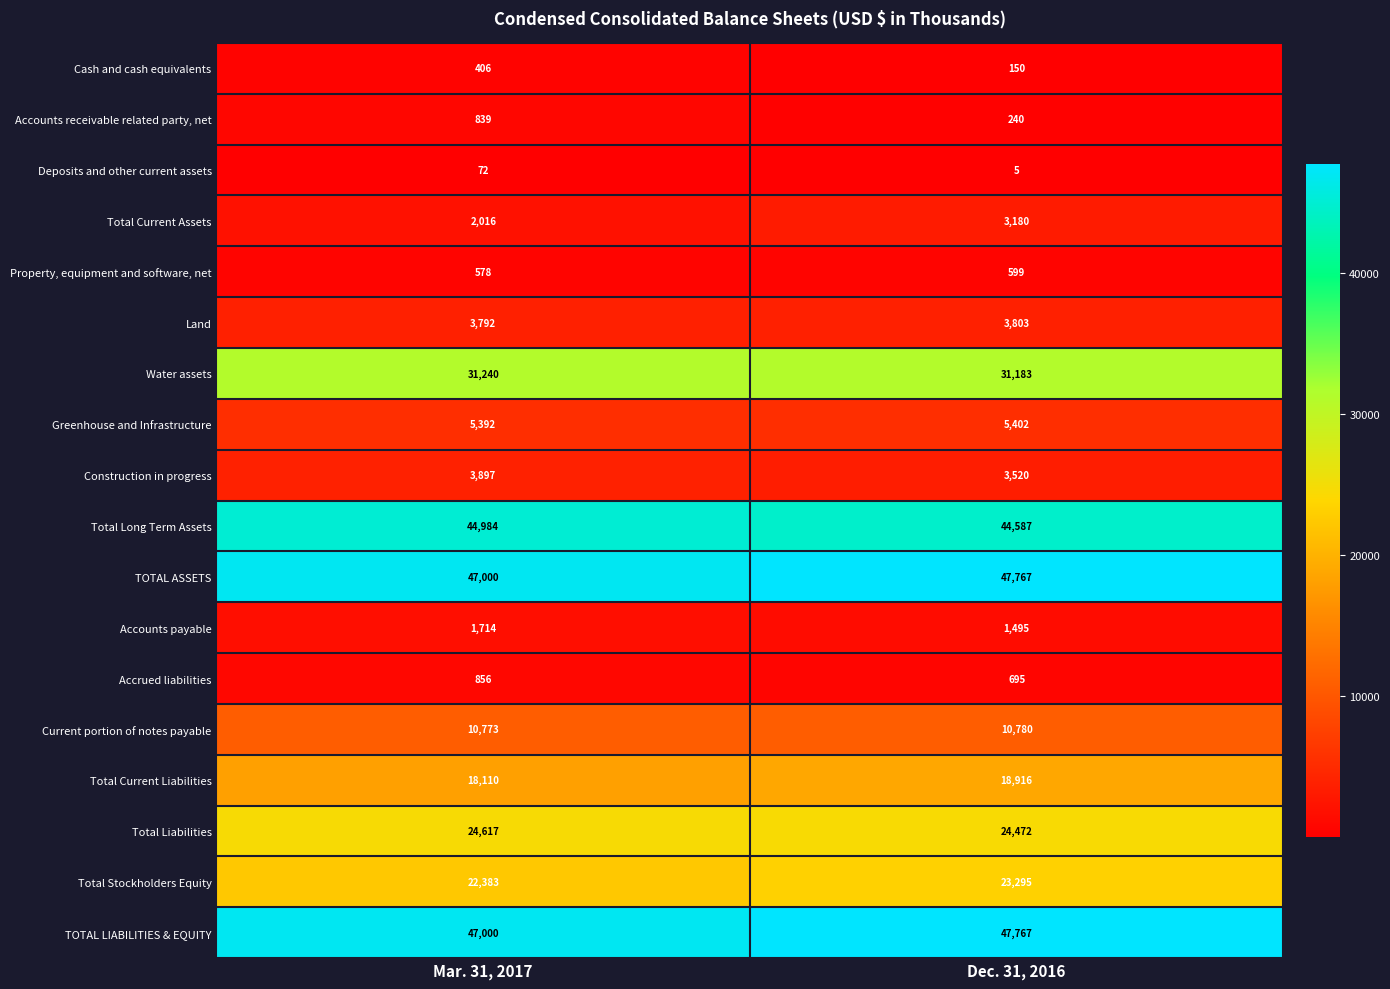

List the labels in order of Accounts payable value, smallest first.

Dec. 31, 2016, Mar. 31, 2017